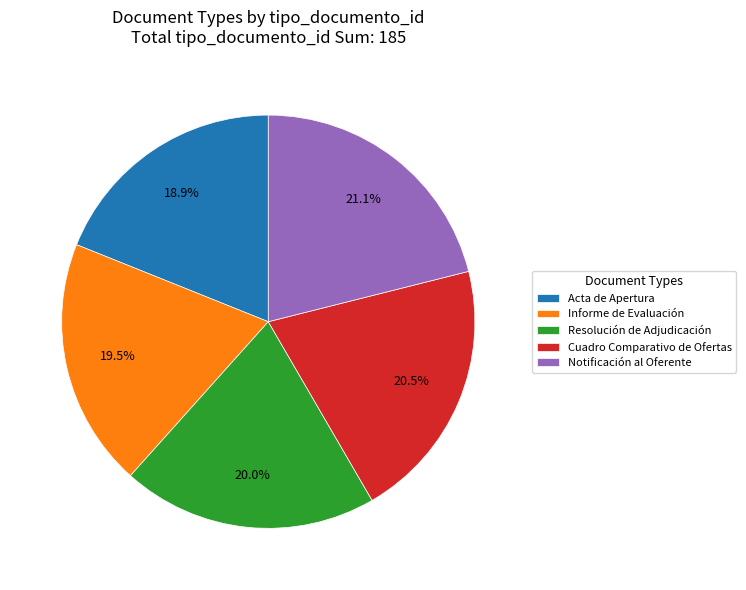

How many slices are in this pie chart?

5